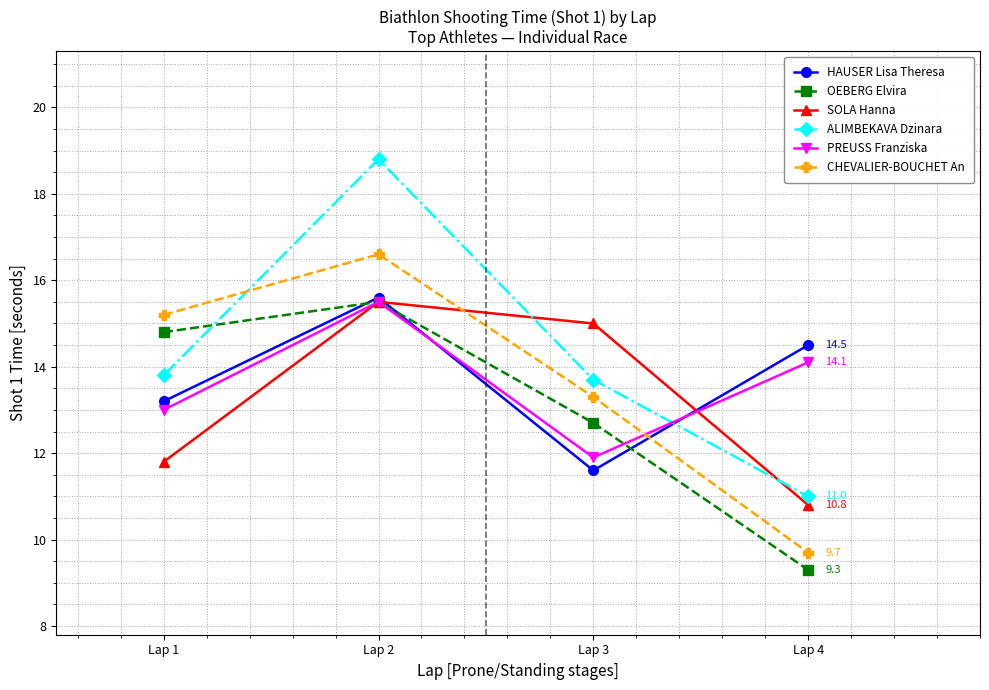

Reading left to right, list all the values displayed in this chart.

HAUSER Lisa Theresa: 13.2	15.6	11.6	14.5
OEBERG Elvira: 14.8	15.5	12.7	9.3
SOLA Hanna: 11.8	15.5	15.0	10.8
ALIMBEKAVA Dzinara: 13.8	18.8	13.7	11.0
PREUSS Franziska: 13.0	15.5	11.9	14.1
CHEVALIER-BOUCHET An: 15.2	16.6	13.3	9.7